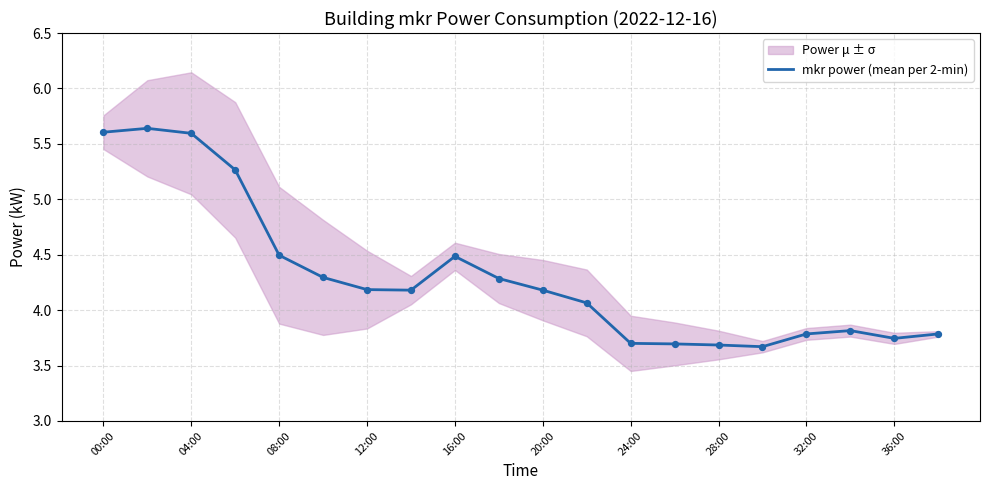

True or false: mkr power (mean per 2-min) has a value of 4.2 at 20:00.

True